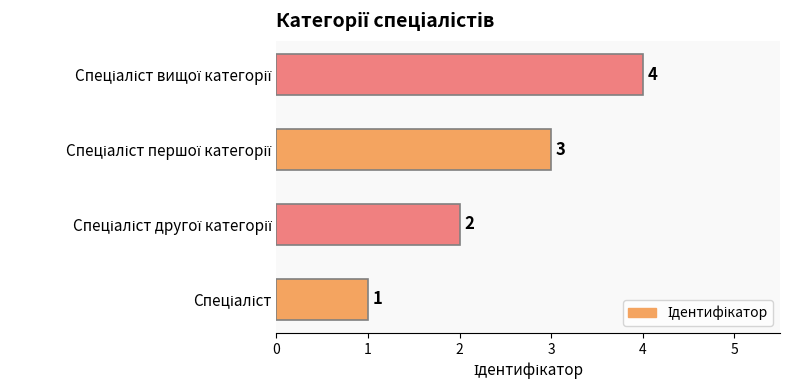

Count the values in the range 2 to 4.

3